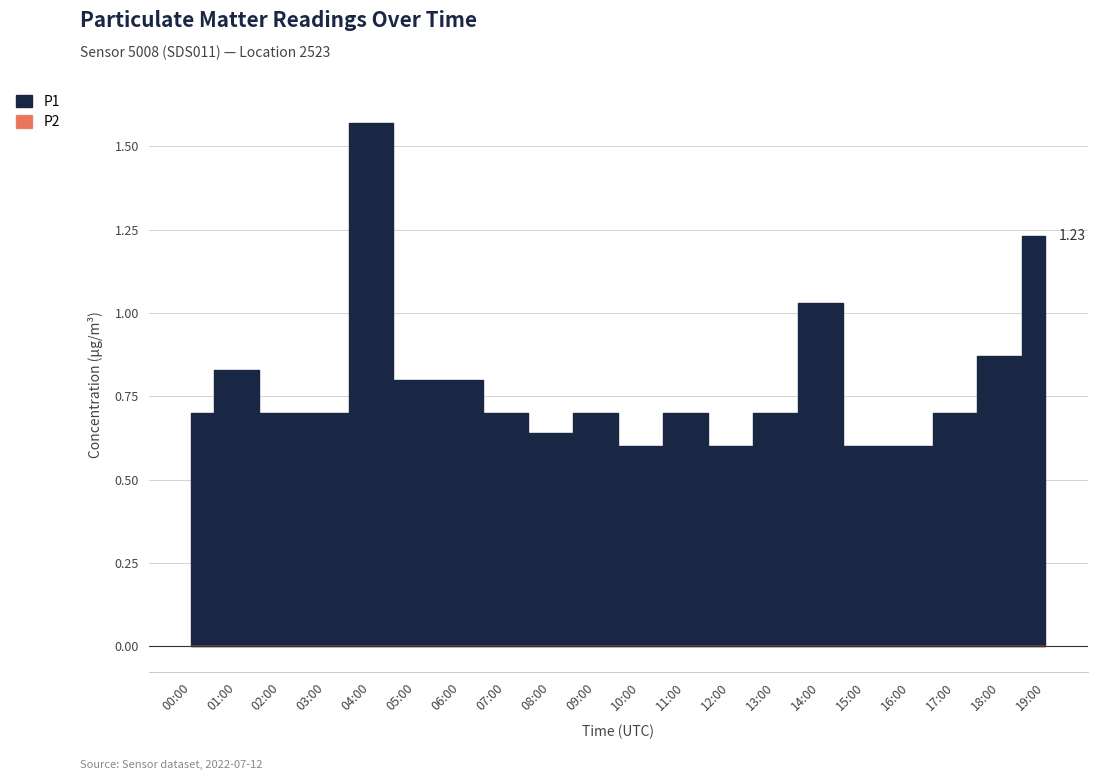

What is the spread (max minus min) of values at 05:00?

0.8